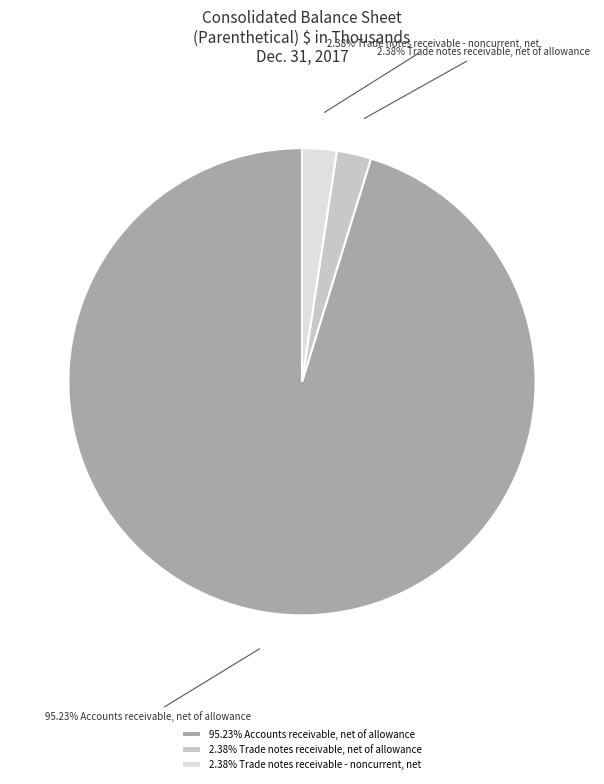

Count the number of slices in the pie.

3